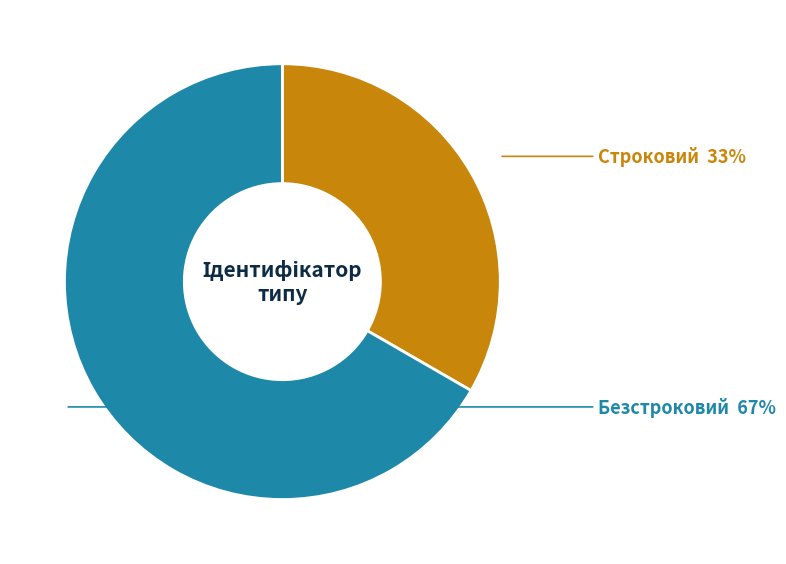

Does Безстроковий account for over 50% of the chart?

Yes